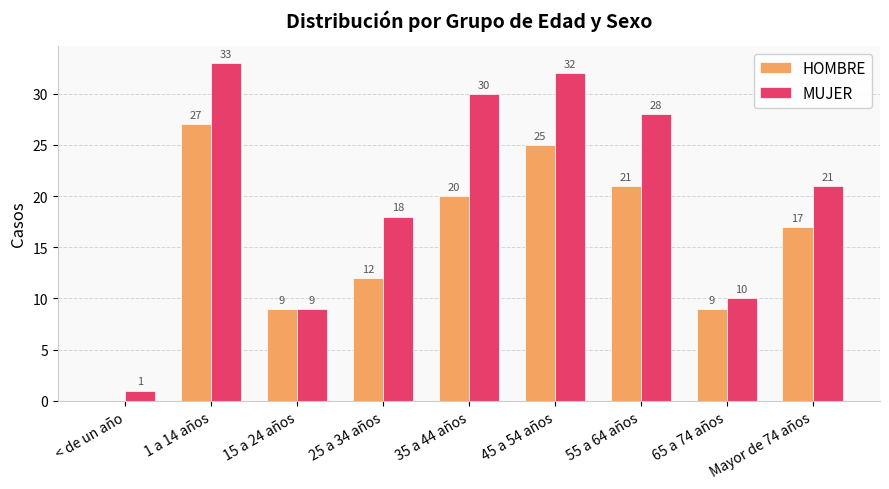

How many groups of bars are there?

9